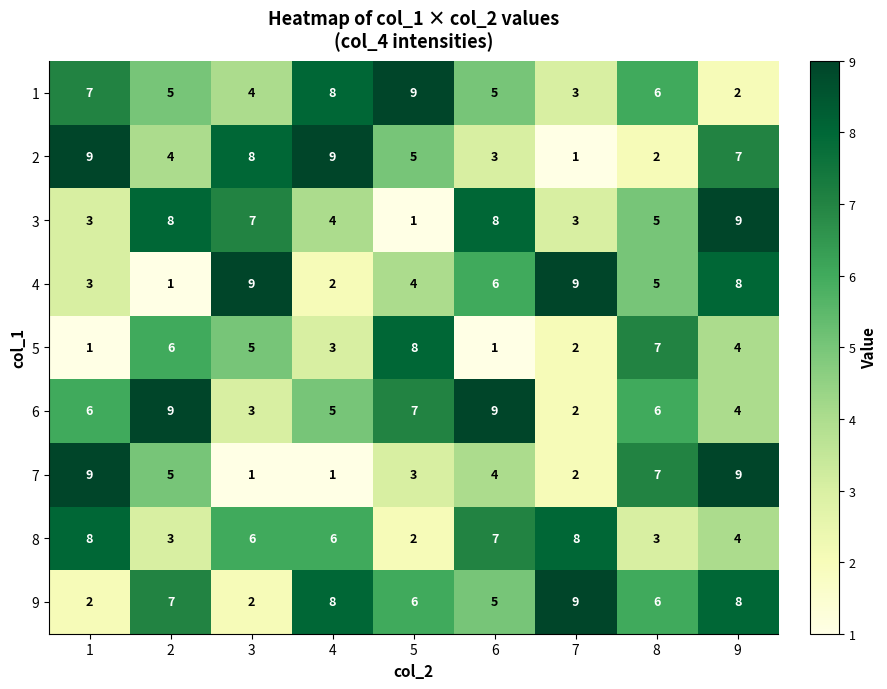

What is the difference between the highest and lowest values at 2?

8